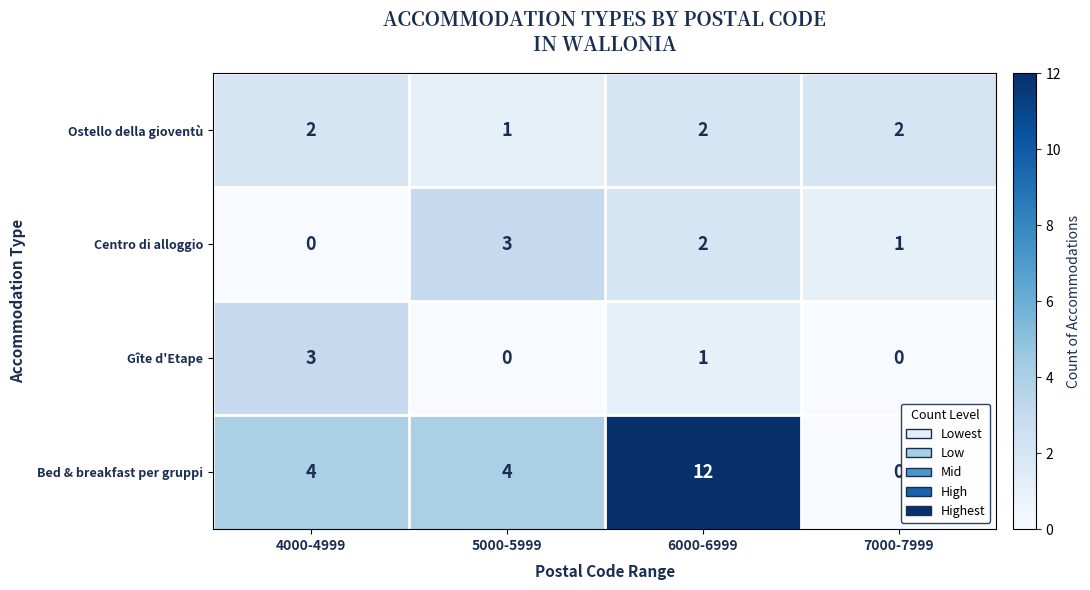

The value of Centro di alloggio at 4000-4999 is 0. True or false?

True